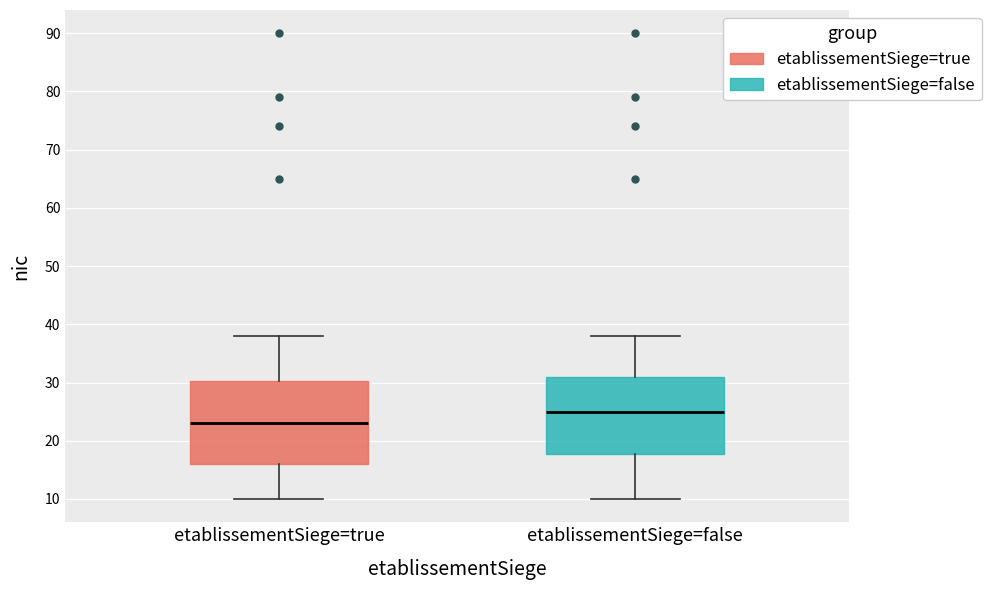

Reading left to right, read every box against the y-axis: the position of its median line, the range the box covers, and the ends of its whiskers. The values are not printed on the chart, so give them approximately, as read against the axis.

etablissementSiege=true: median 23, box 16 to 30, whiskers 10 to 38
etablissementSiege=false: median 25, box 18 to 31, whiskers 10 to 38